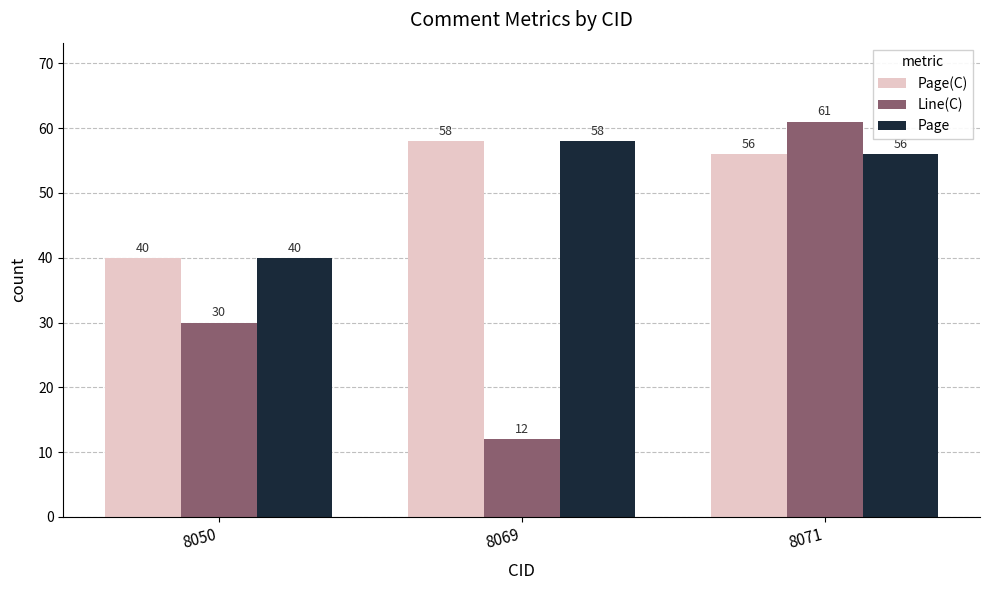

How many data points does each series have?

3